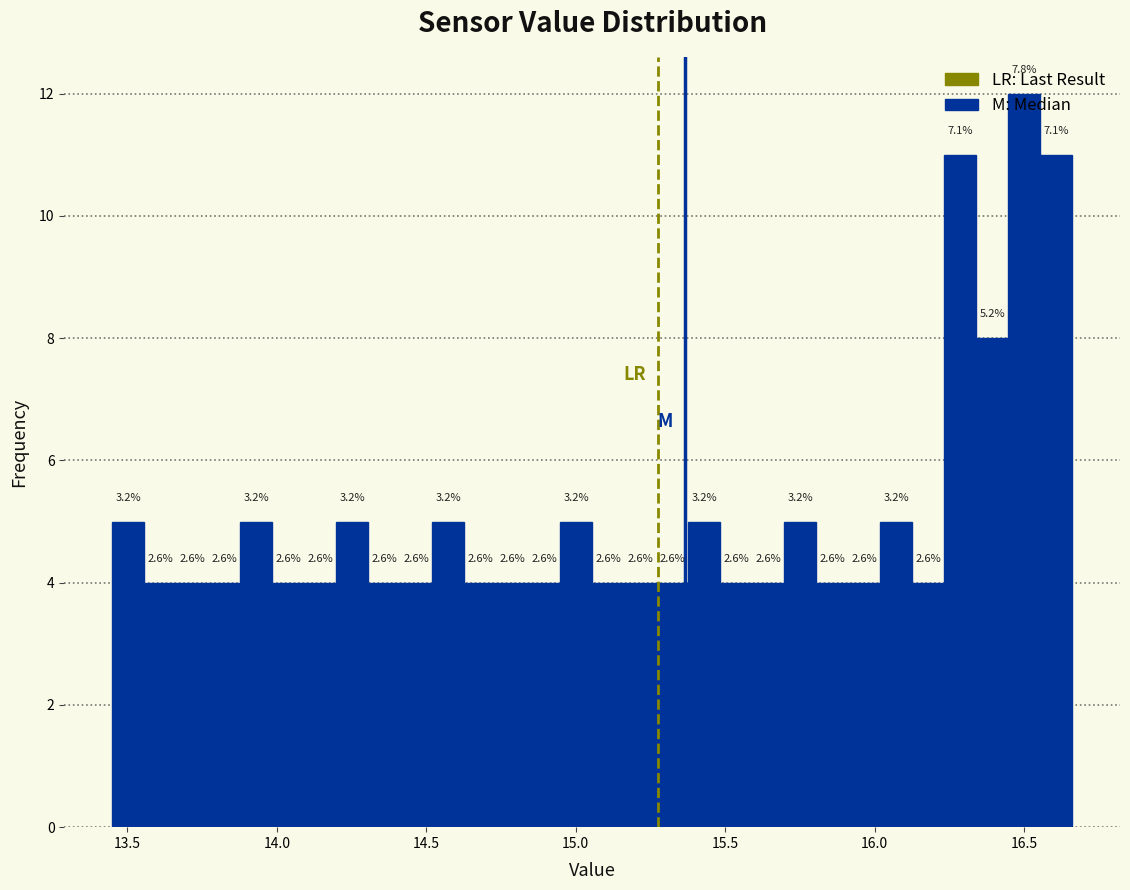

Read against the x-axis, roughly where is the centre of the tallest bar?

16.50